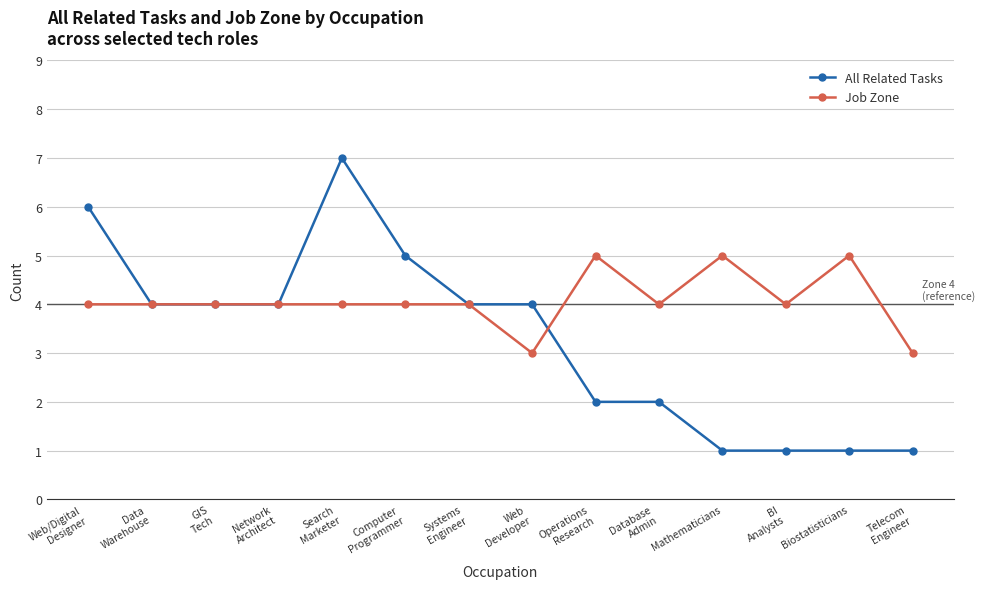

Which series has the largest total across all categories?

Job Zone